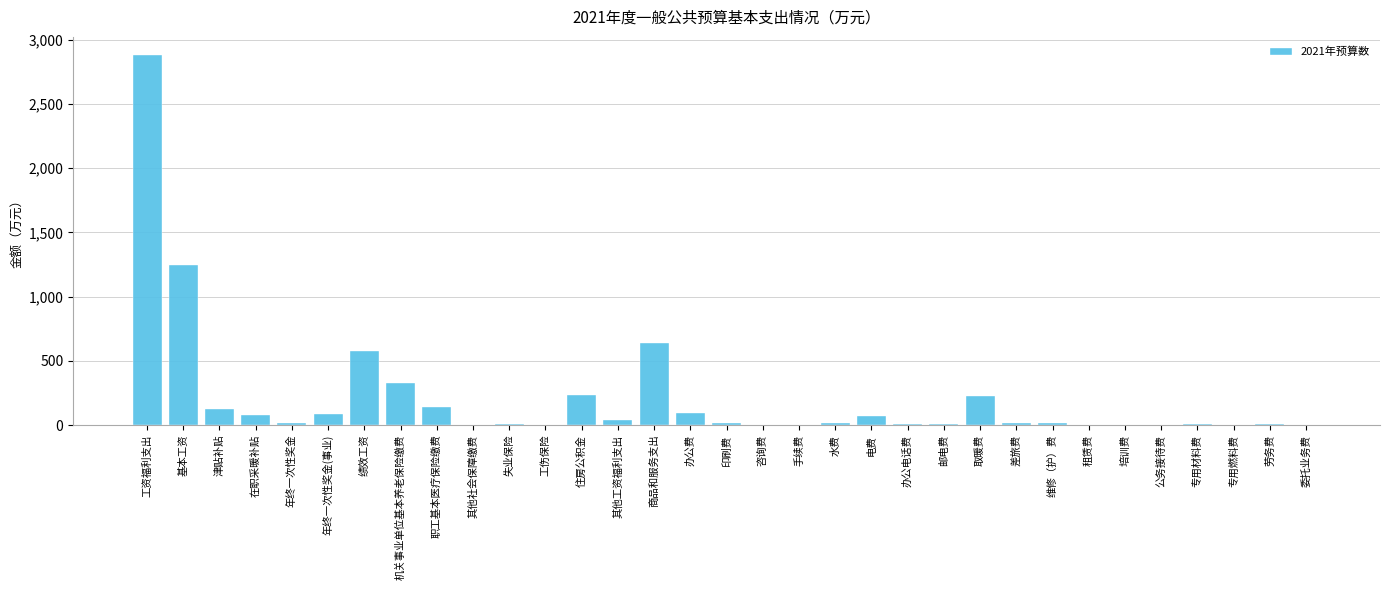

What is the change in value from 电费 to 取暖费?

+158.7